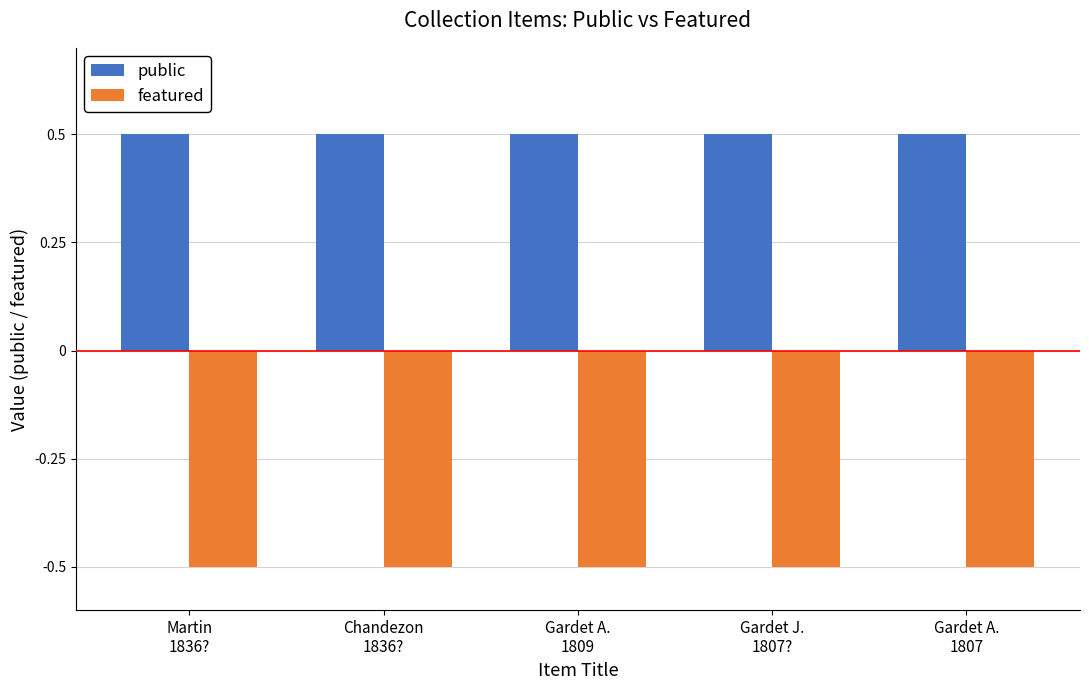

What is the maximum value for featured?

-0.5